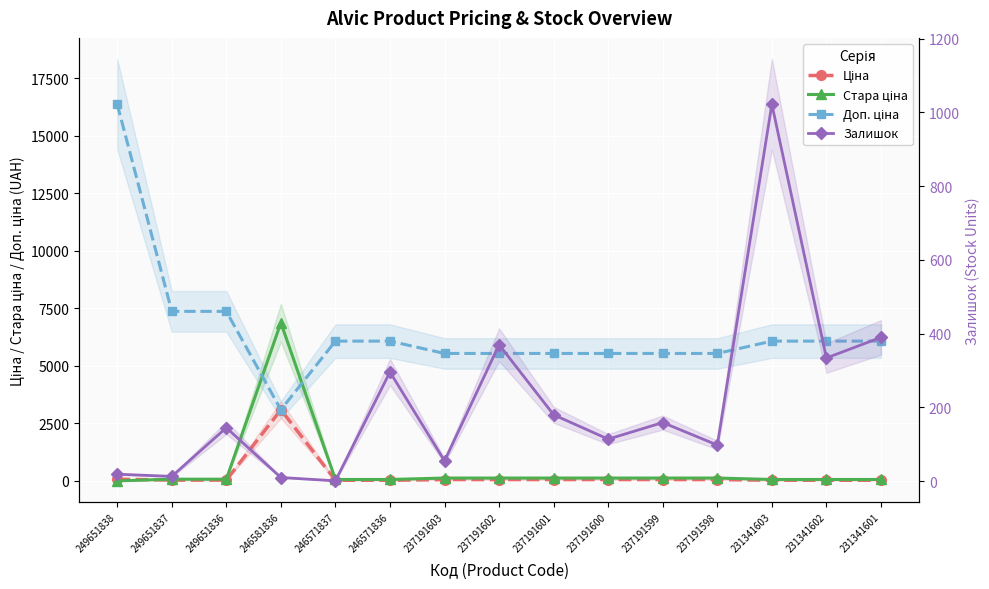

What are all the series names shown in the legend?

Ціна, Стара ціна, Доп. ціна, Залишок